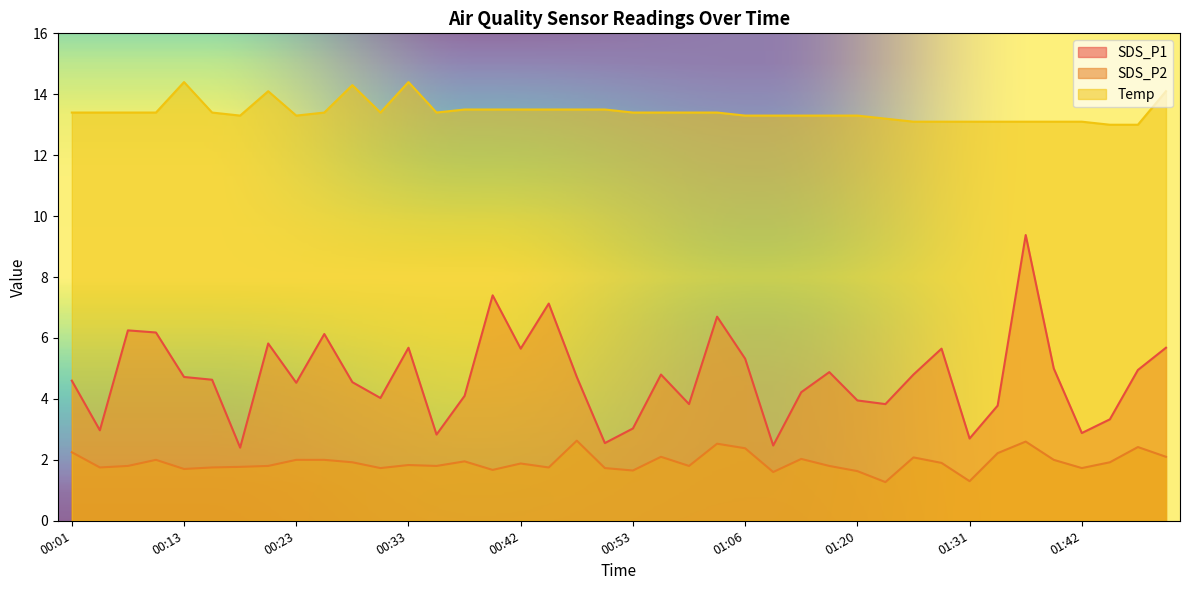

At which category does SDS_P2 reach its first local peak?

00:08